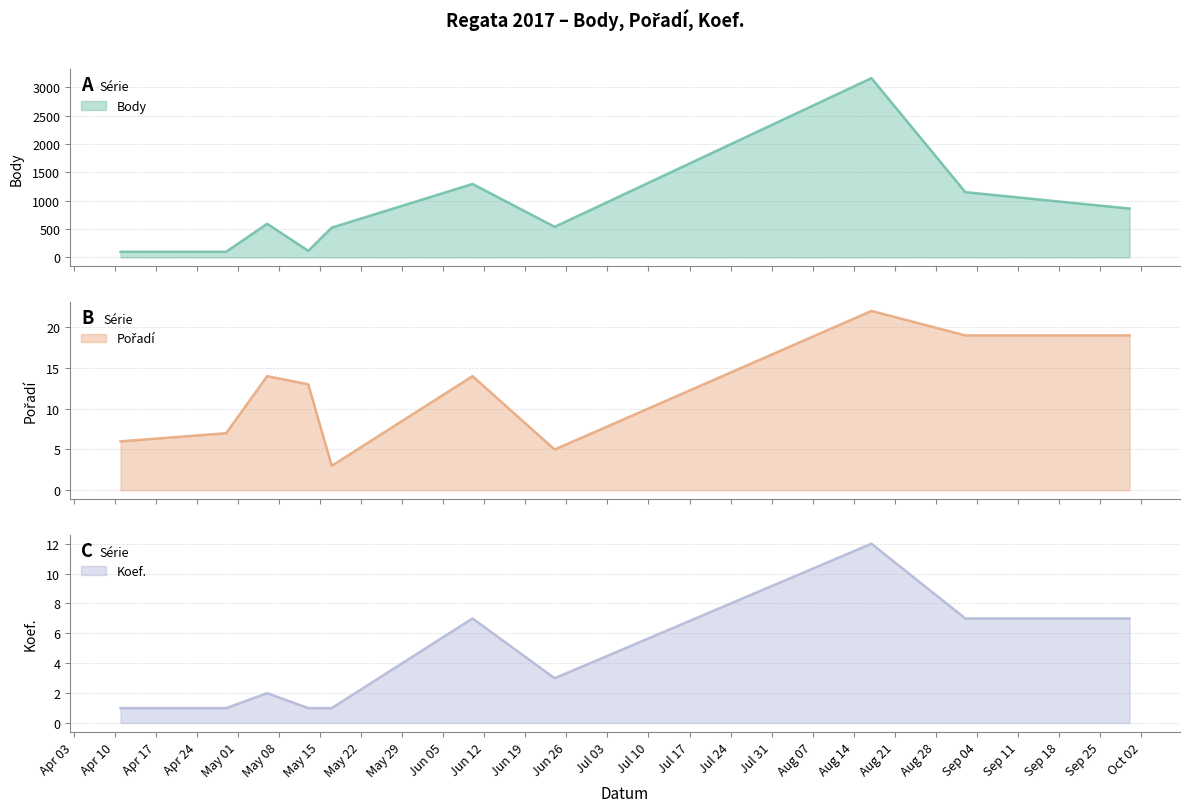

Reading left to right, what are all the values shown in this chart?

Body: 101	101	595	117	527	1297	541	3165	1153	863
Pořadí: 6	7	14	13	3	14	5	22	19	19
Koef.: 1	1	2	1	1	7	3	12	7	7